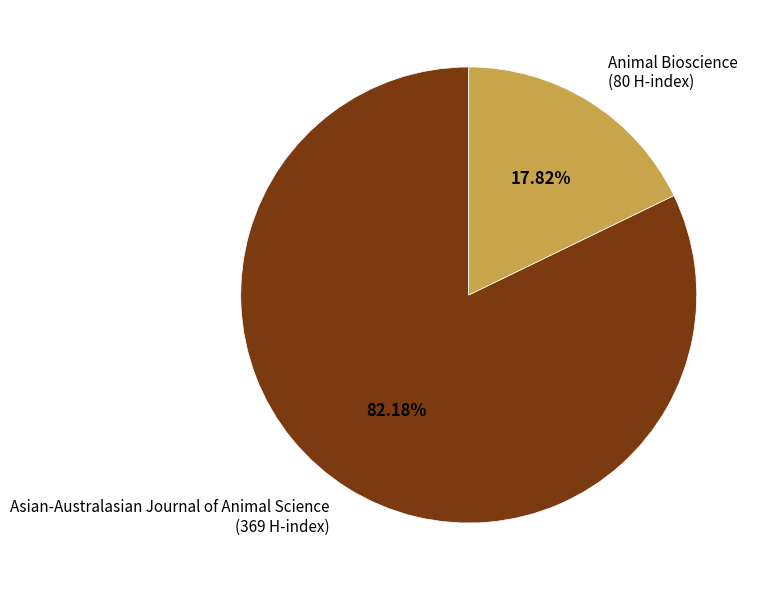

Does any single category account for the majority?

Yes